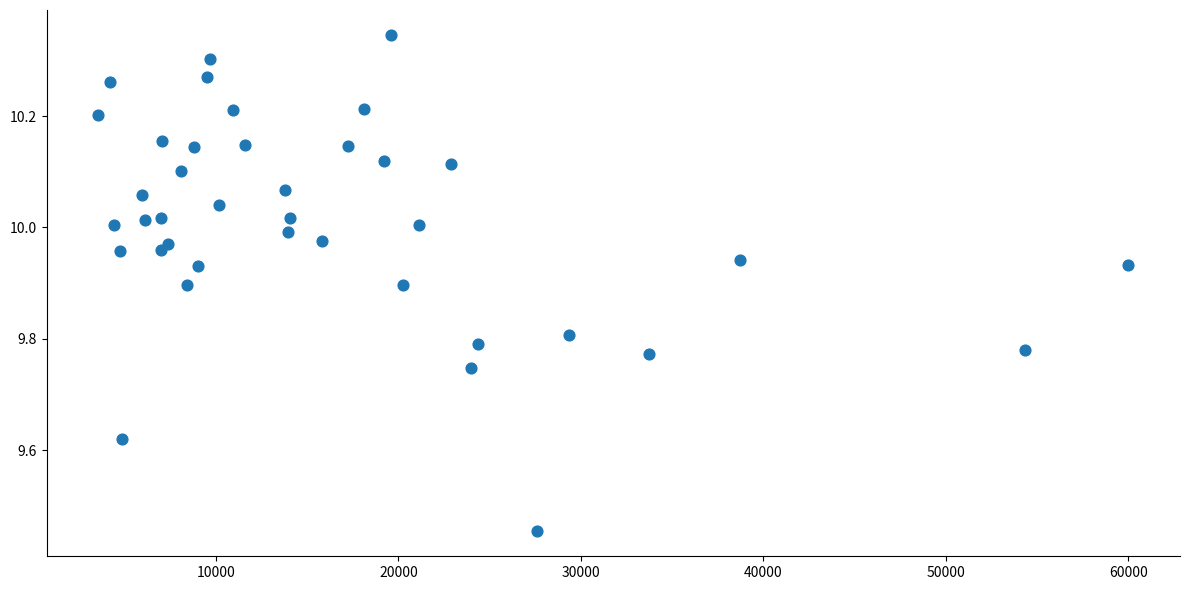

What is the range of X values (max minus min)?

56449.6